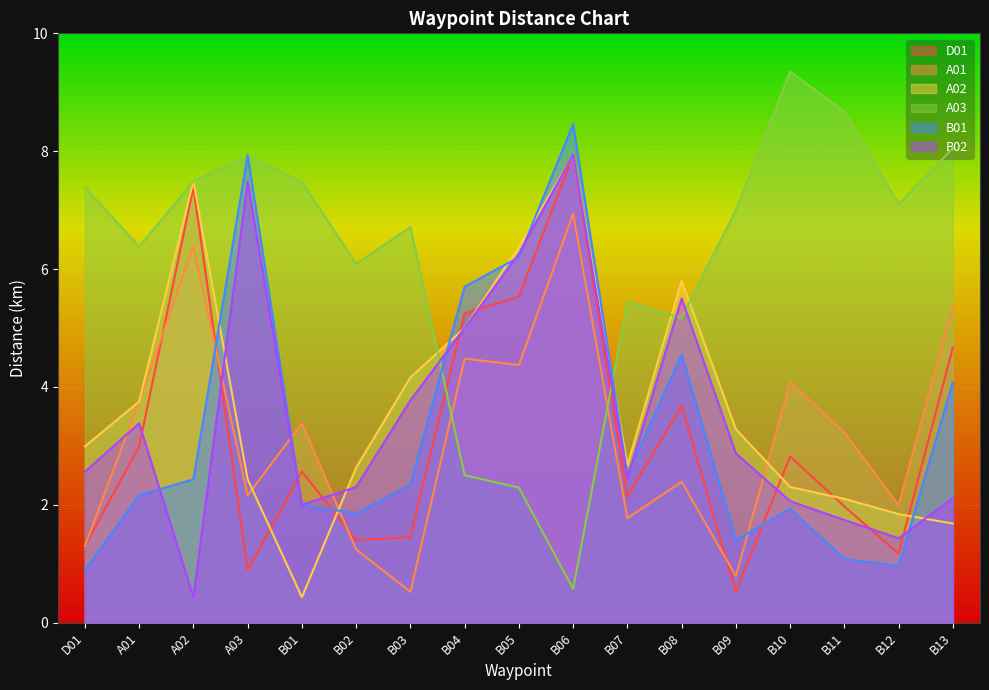

Is it true that B01 equals 2.2 at A01?

True